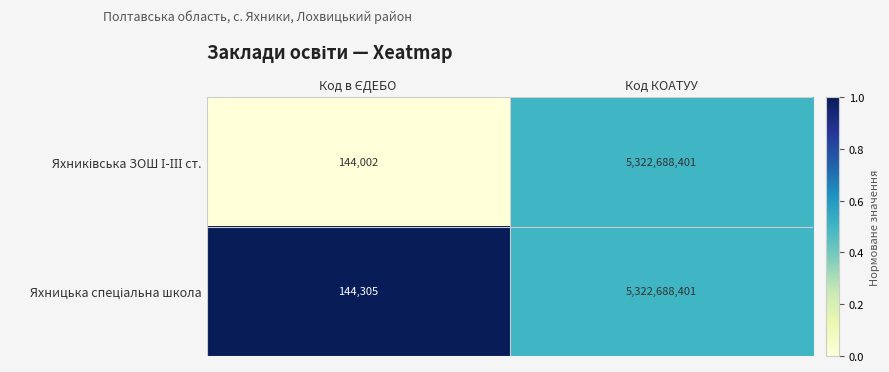

At which category is the sum across all series the highest?

Код КОАТУУ